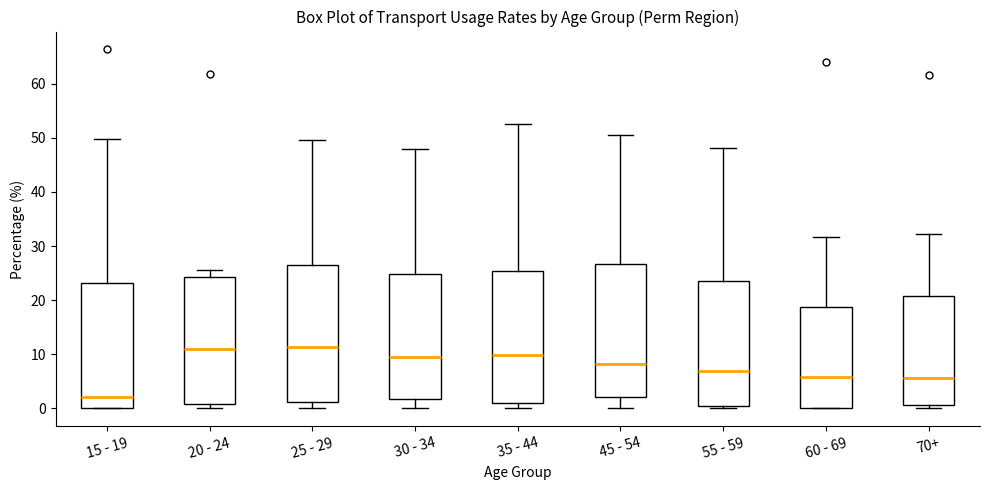

Reading left to right, read every box against the y-axis: the position of its median line, the range the box covers, and the ends of its whiskers. The values are not printed on the chart, so give them approximately, as read against the axis.

15 - 19: median 2, box 0 to 23, whiskers 0 to 50
20 - 24: median 11, box 1 to 24, whiskers 0 to 26
25 - 29: median 11, box 1 to 26, whiskers 0 to 50
30 - 34: median 10, box 2 to 25, whiskers 0 to 48
35 - 44: median 10, box 1 to 25, whiskers 0 to 53
45 - 54: median 8, box 2 to 27, whiskers 0 to 51
55 - 59: median 7, box 1 to 24, whiskers 0 to 48
60 - 69: median 6, box 0 to 19, whiskers 0 to 32
70+: median 6, box 1 to 21, whiskers 0 to 32